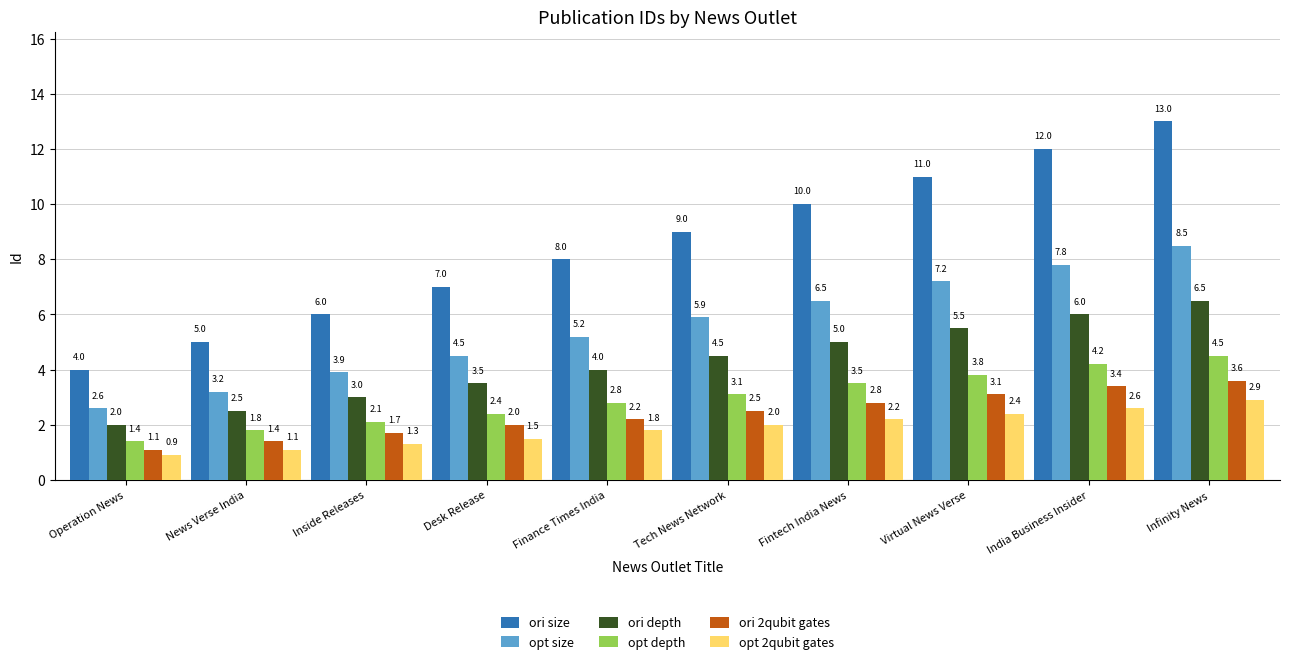

Which series has the largest range (max minus min)?

ori size